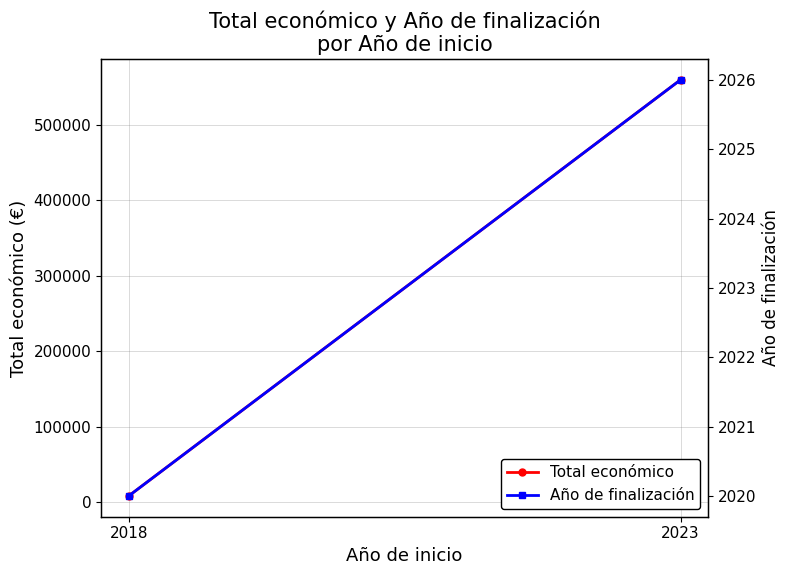

What are all the series names shown in the legend?

Total económico, Año de finalización